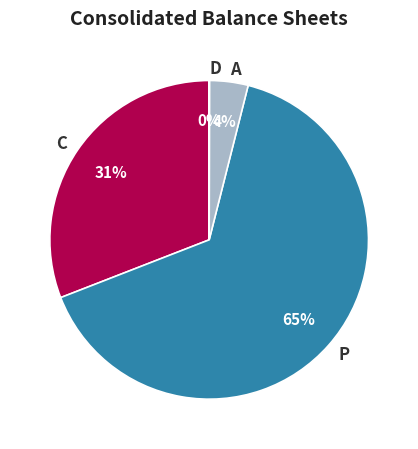

To the nearest percent, what portion does C represent?

31%